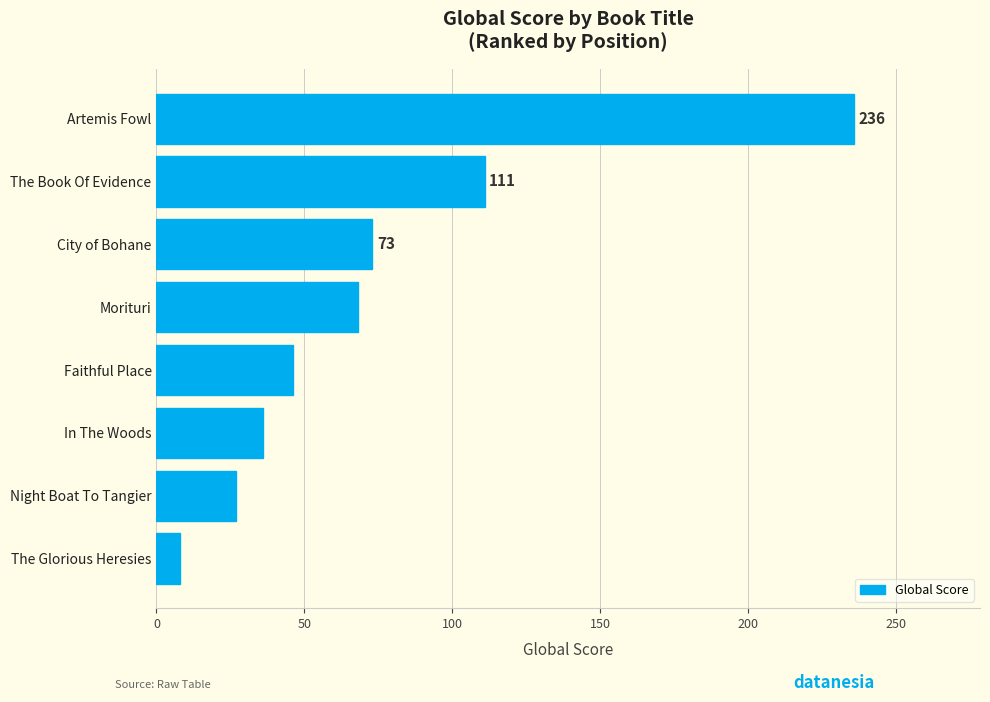

How many bars are there in total?

8